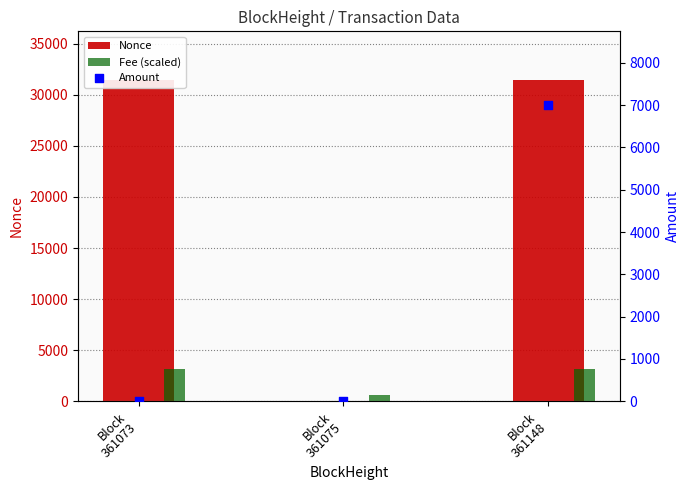

At which category is the sum across all series the highest?

Block
361148